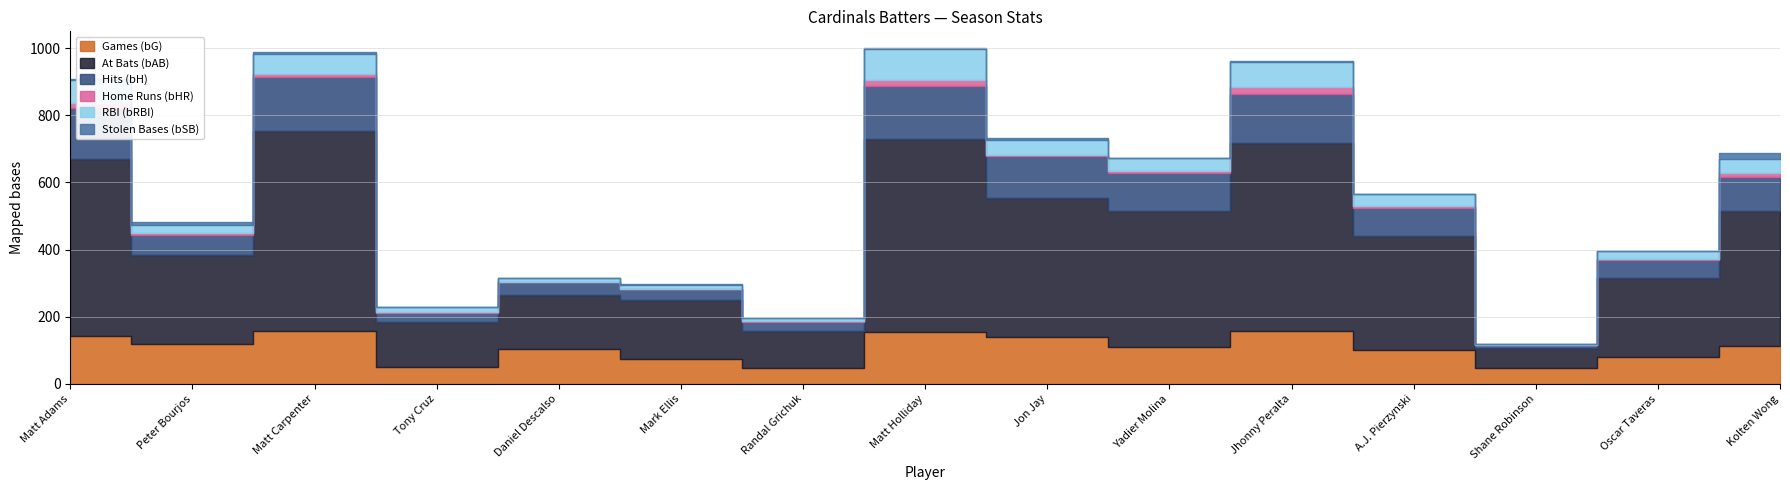

How many values in bHR are above zero?

12